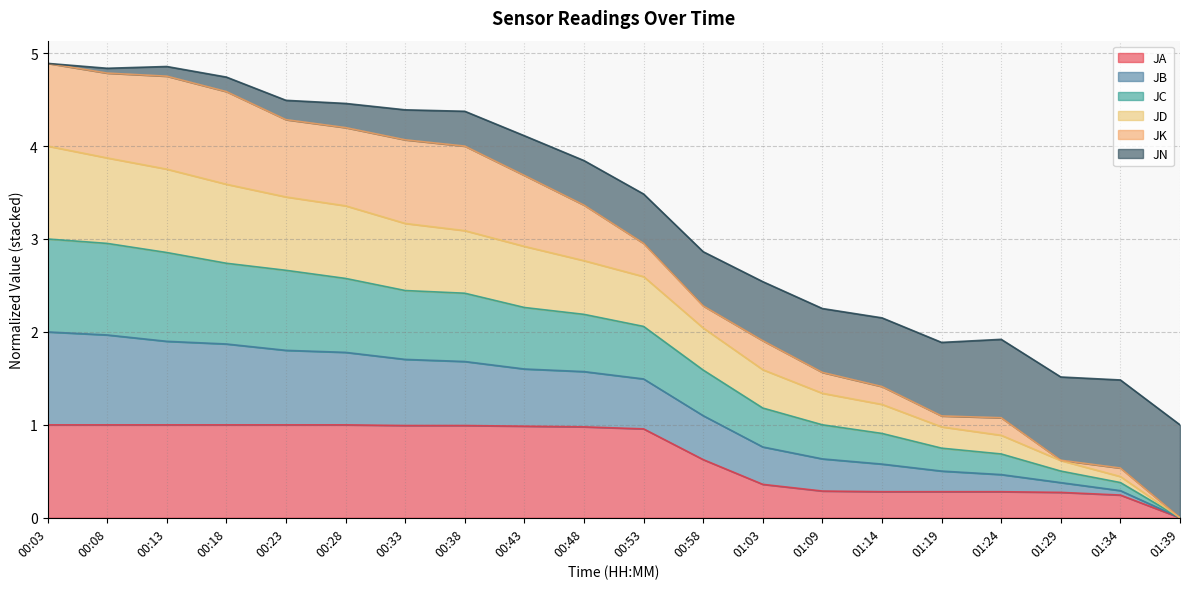

What position from the left is 00:58?

12